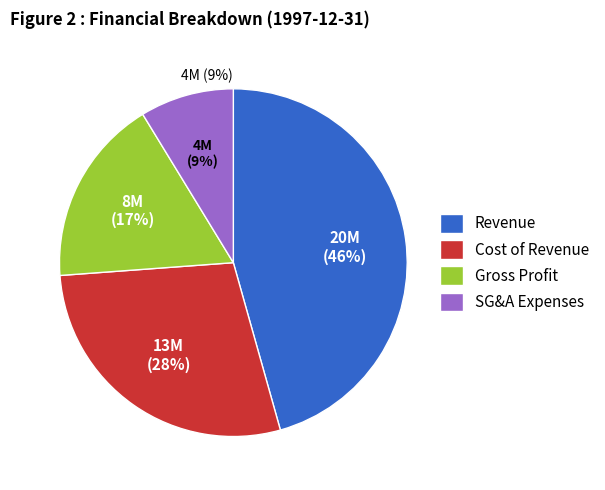

What percentage is NOT represented by Revenue?

54.4%